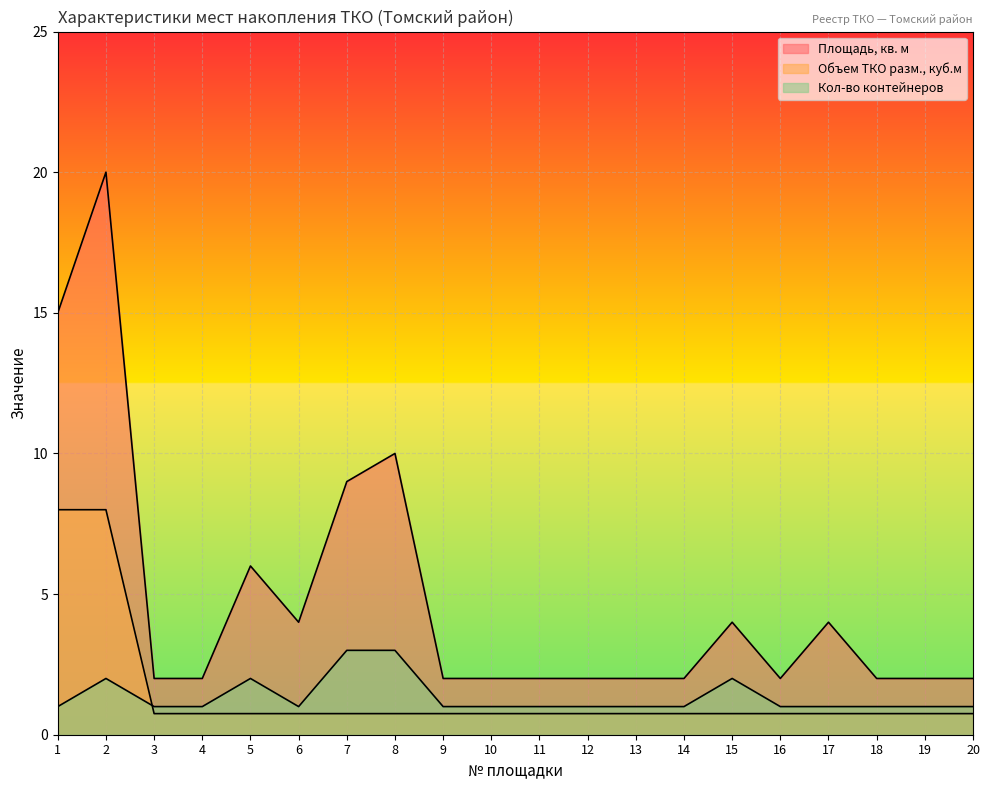

What is the spread (max minus min) of values at 7?

8.2